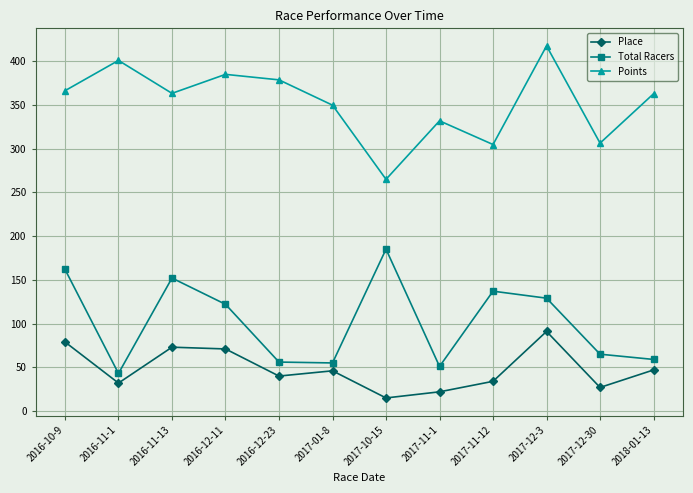

What position from the left is 2018-01-13?

12